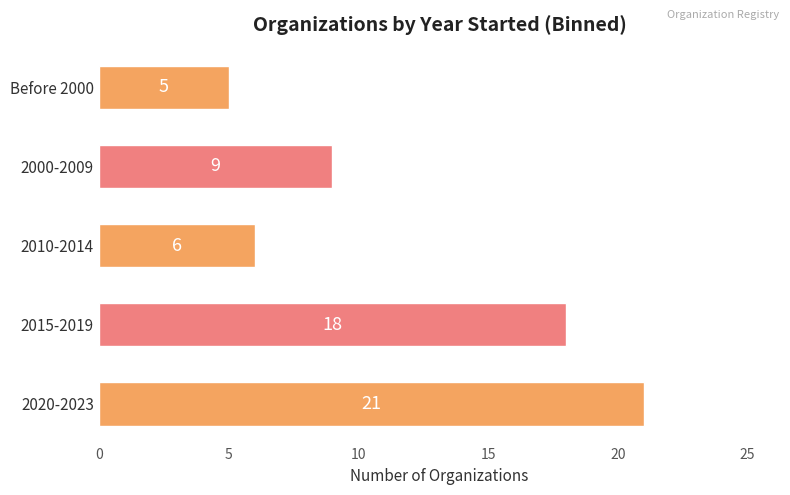

True or false: the data shows 10 at 2020-2023.

False